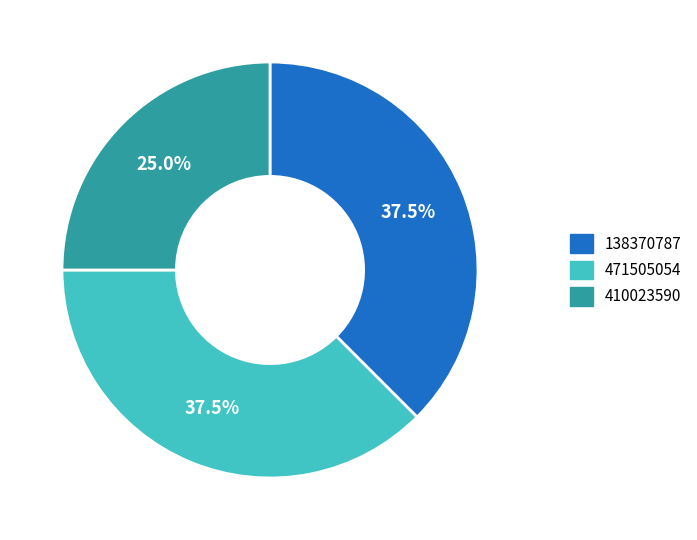

Is 138370787 the majority of the pie?

No